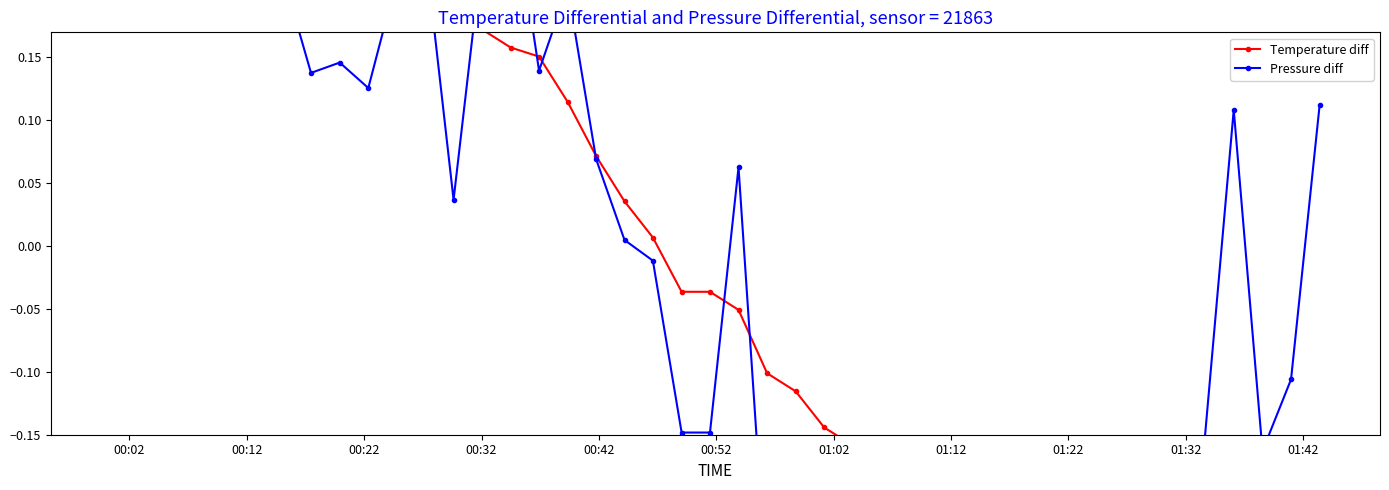

Rank the series by their average value, from highest to lowest.

Pressure diff, Temperature diff